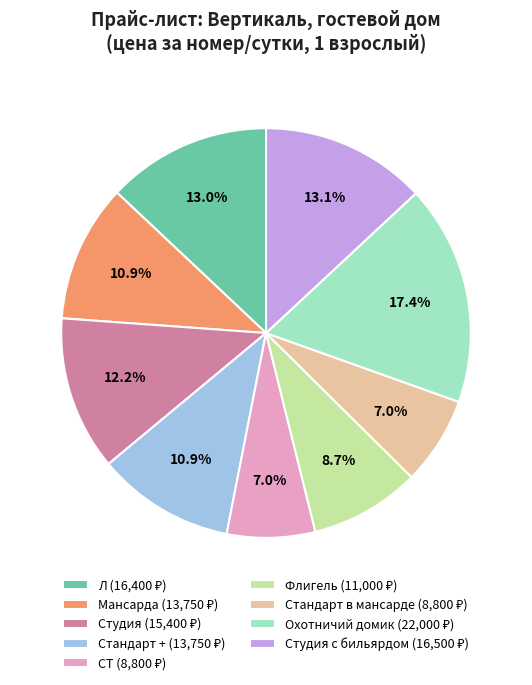

Is there a majority slice in this chart?

No